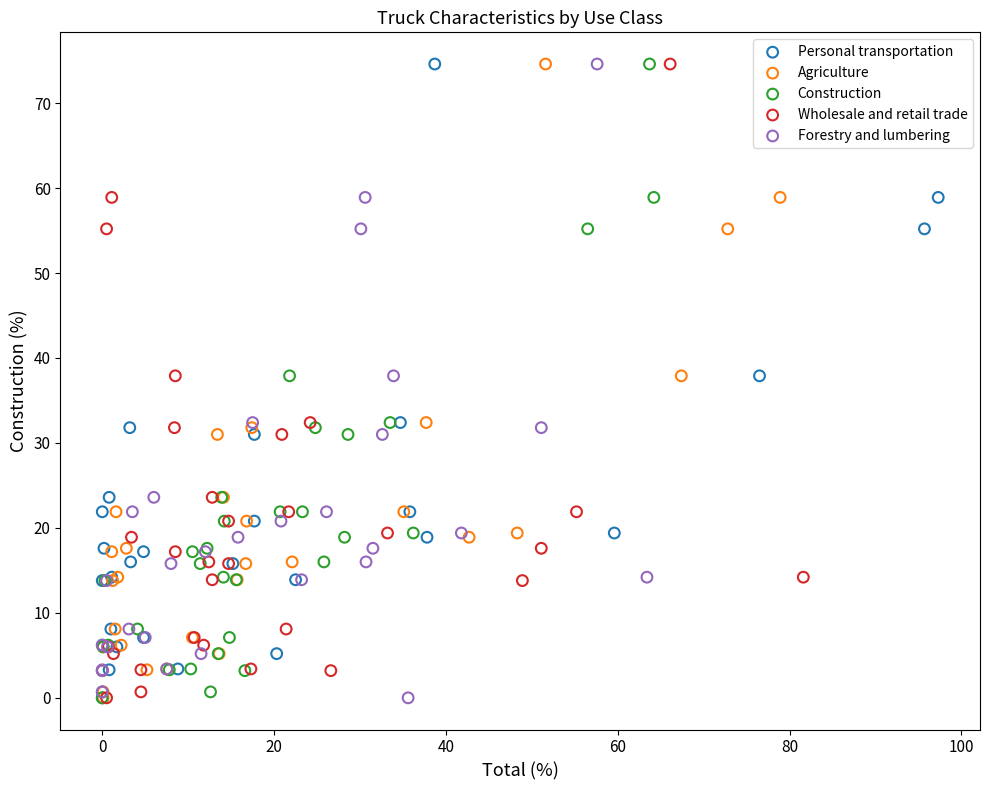

What are all the series names shown in the legend?

Personal transportation, Agriculture, Construction, Wholesale and retail trade, Forestry and lumbering